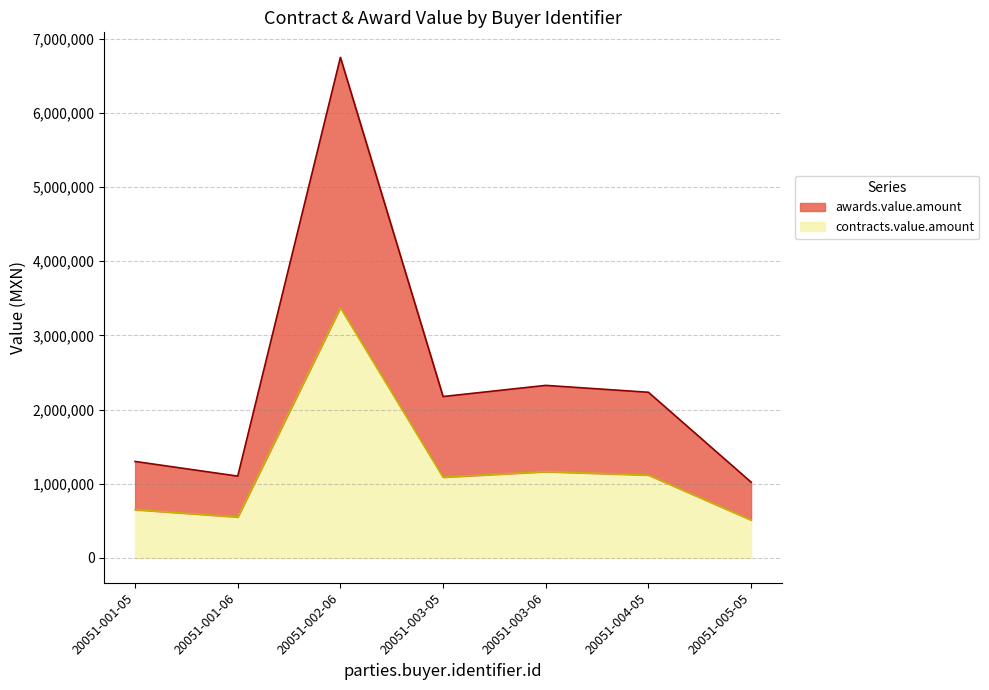

What is the label of the 2nd point from the right?

20051-004-05